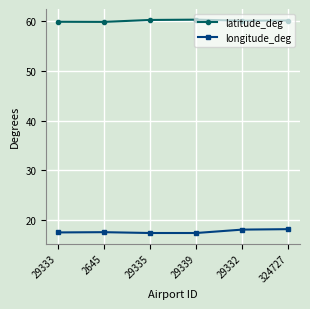

What is the difference between the highest and lowest values at 2645?

42.3